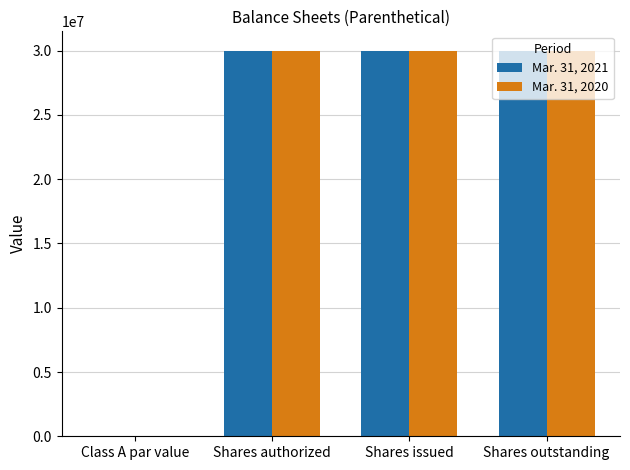

What is the total value across all series at Shares issued?

59990000.0